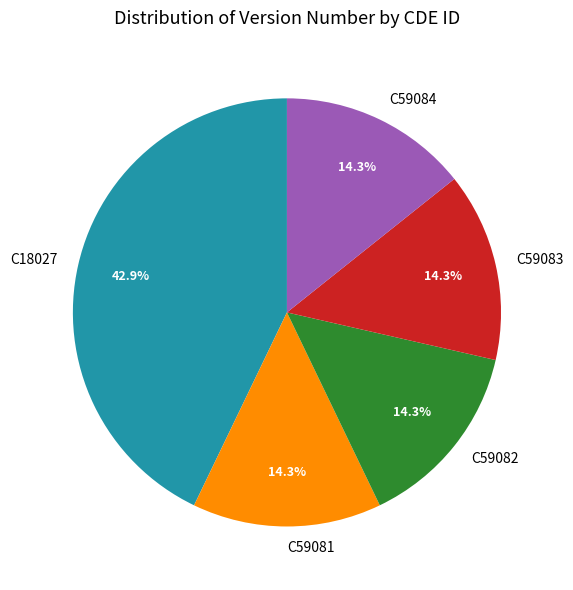

Which slice is the largest?

C18027